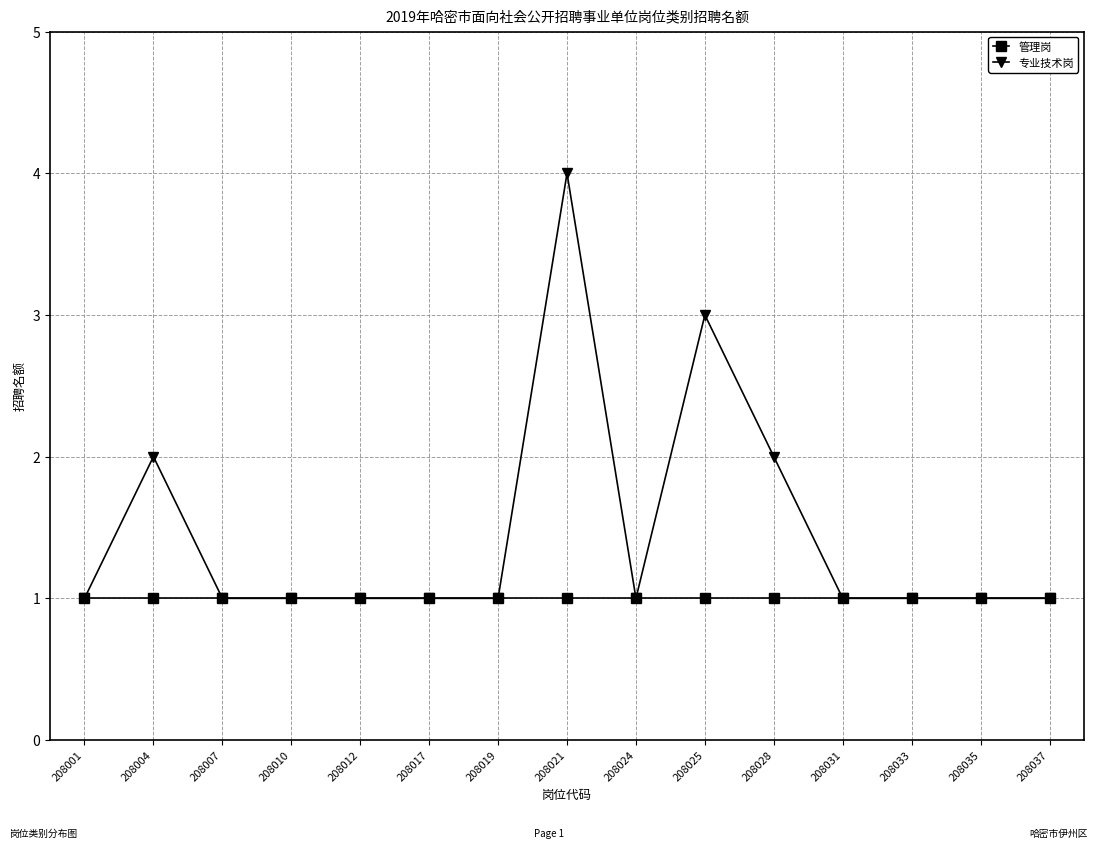

At which label does 专业技术岗 reach its peak?

208021